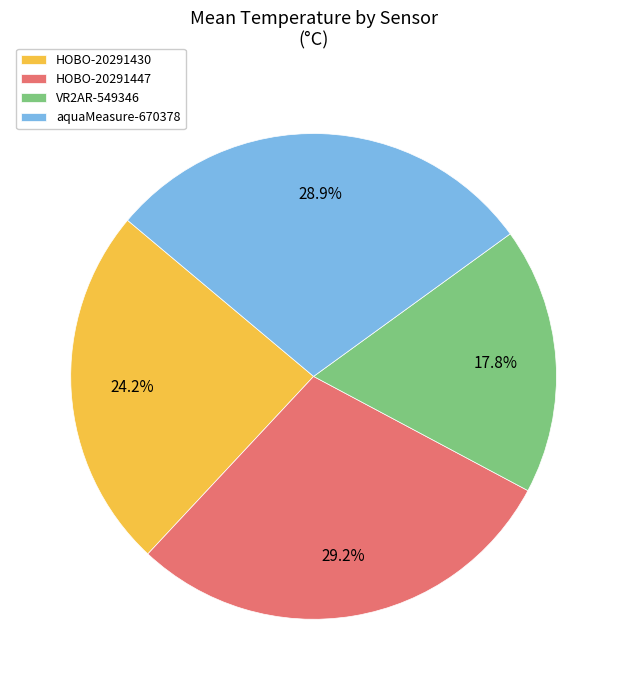

True or false: VR2AR-549346 accounts for 11% of the total.

False